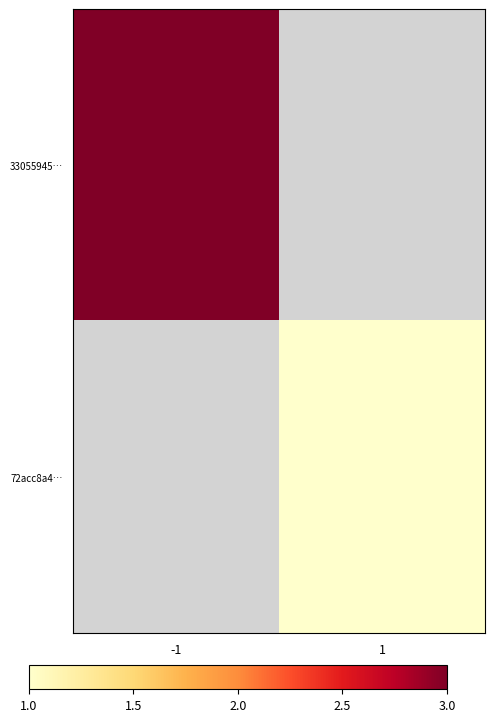

List the series in order of their peak value, highest first.

33055945…, 72acc8a4…